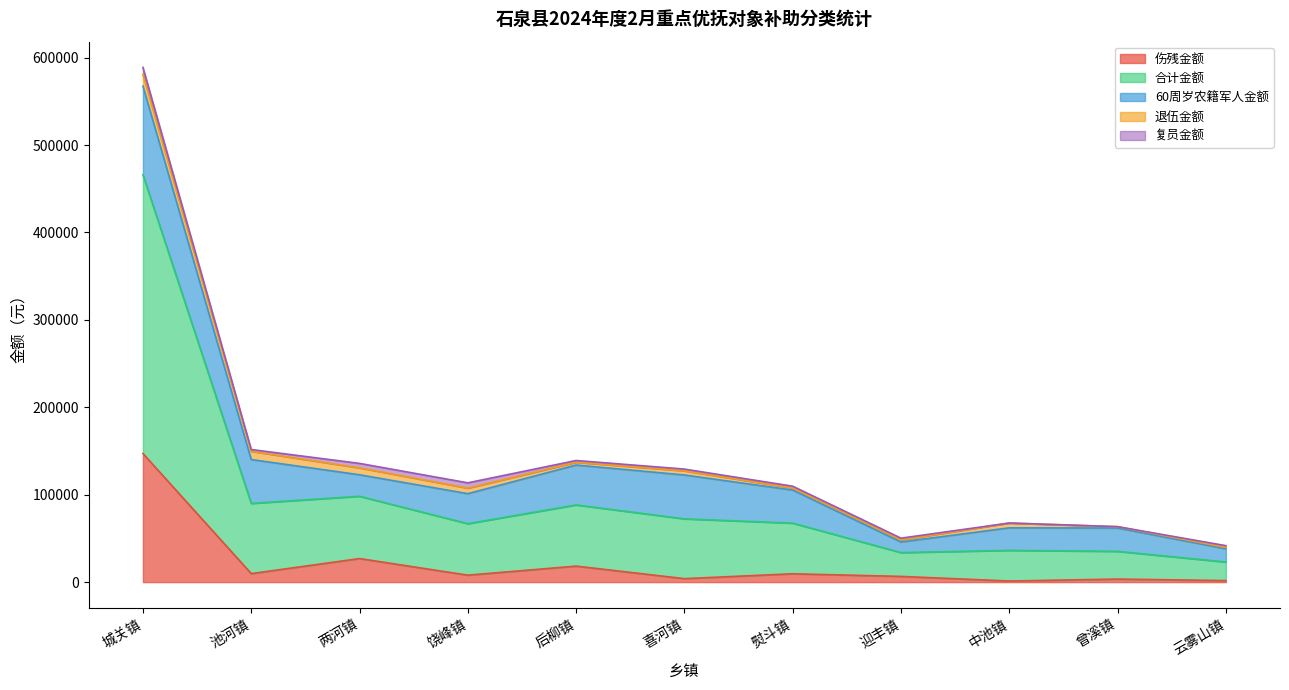

After their last crossing, which series has the higher values: 复员金额 or 退伍金额?

复员金额